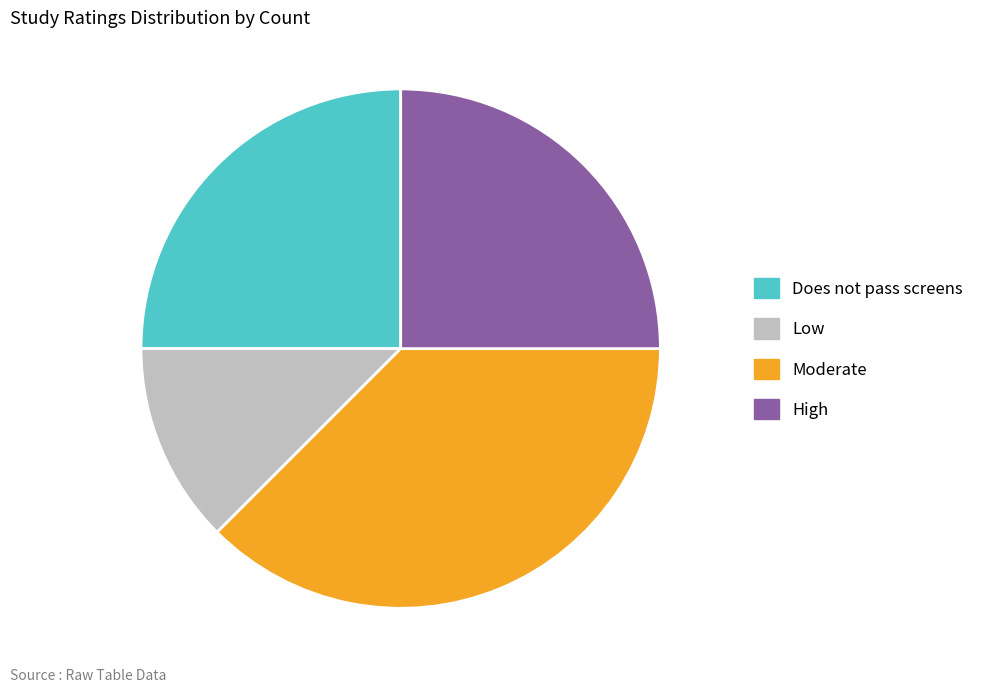

How many slices are in this pie chart?

4